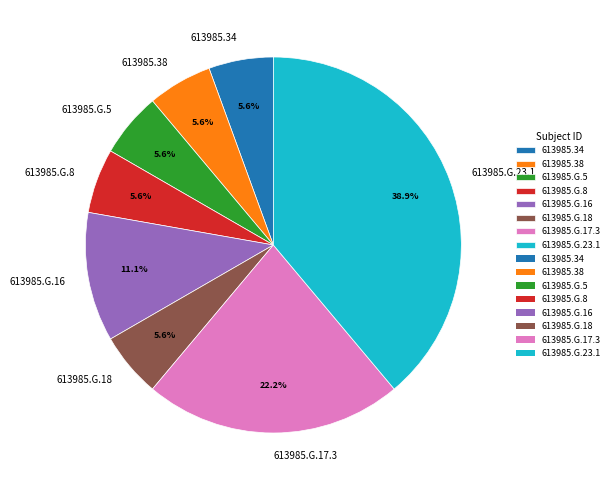

Is there a majority slice in this chart?

No